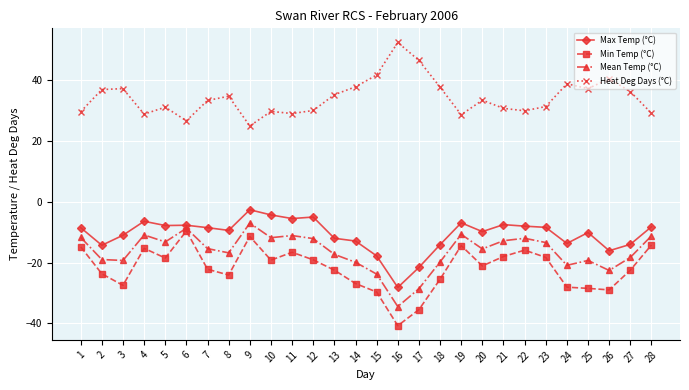

Is the value of Min Temp (°C) at 10 greater than the value of Mean Temp (°C) at 9?

No